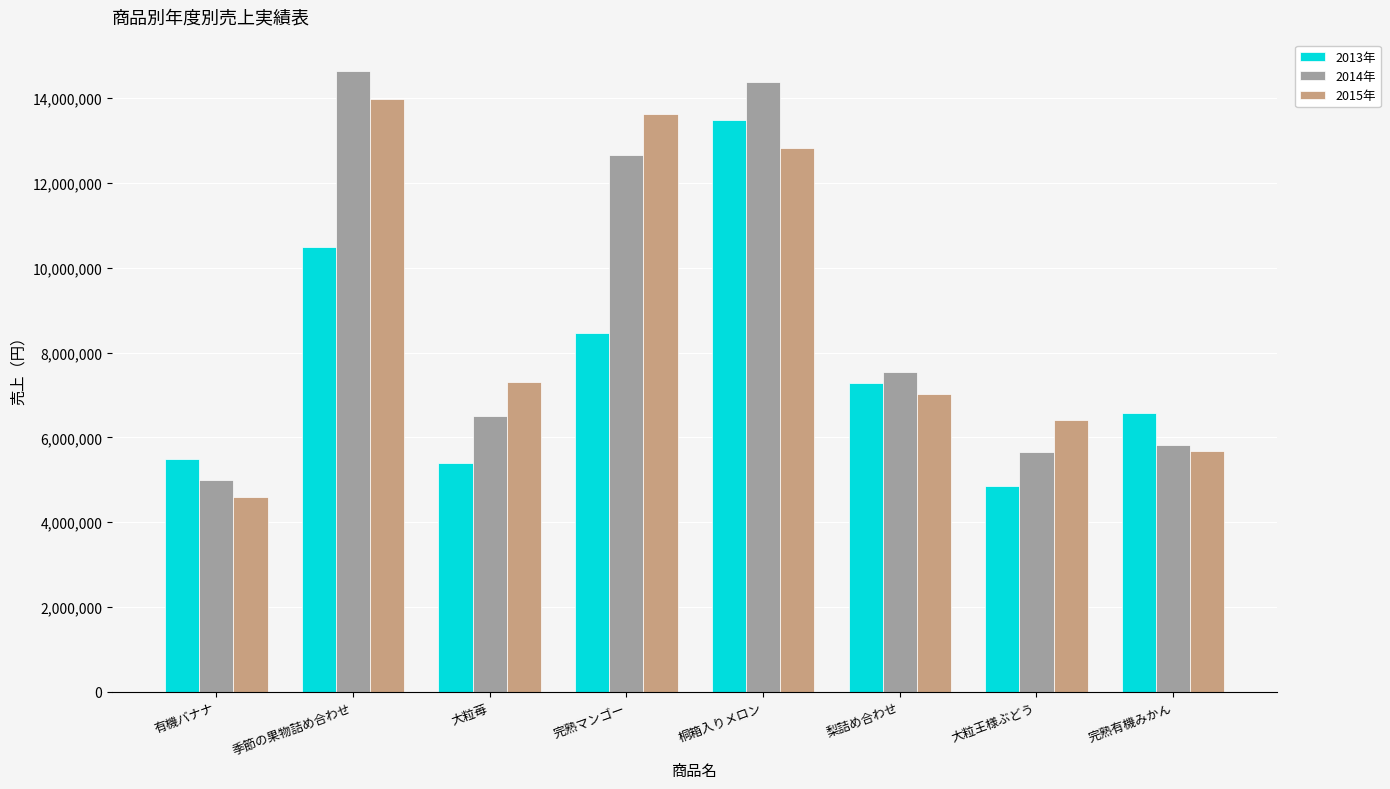

What is the minimum value for 2015年?

4582500